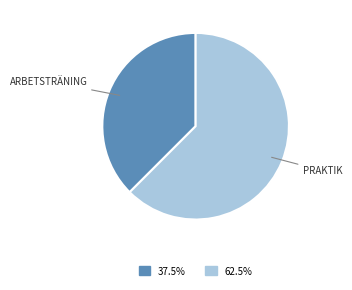

Is there any slice that represents more than half of the pie?

Yes